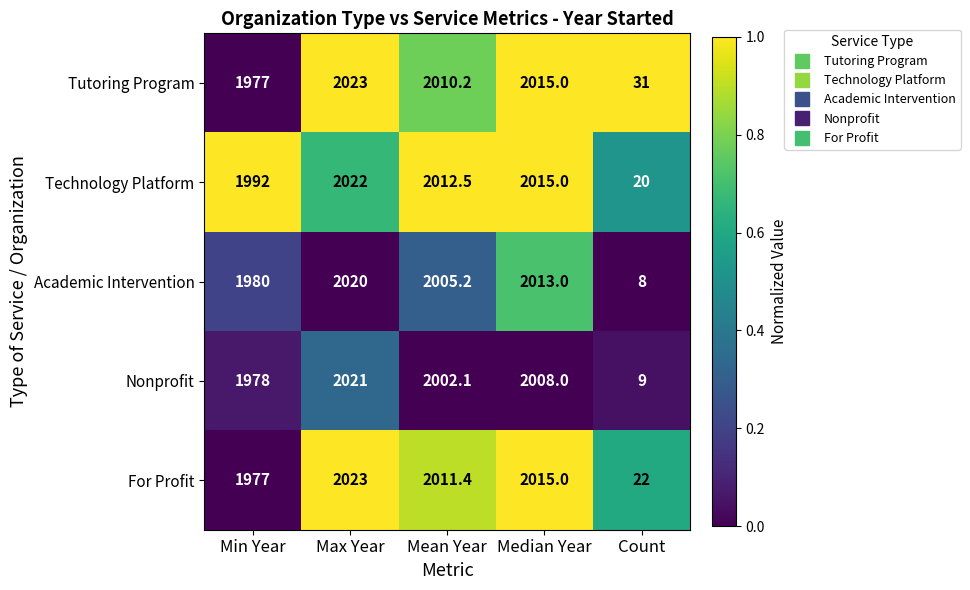

What value does the For Profit series have at Median Year?

2015.0